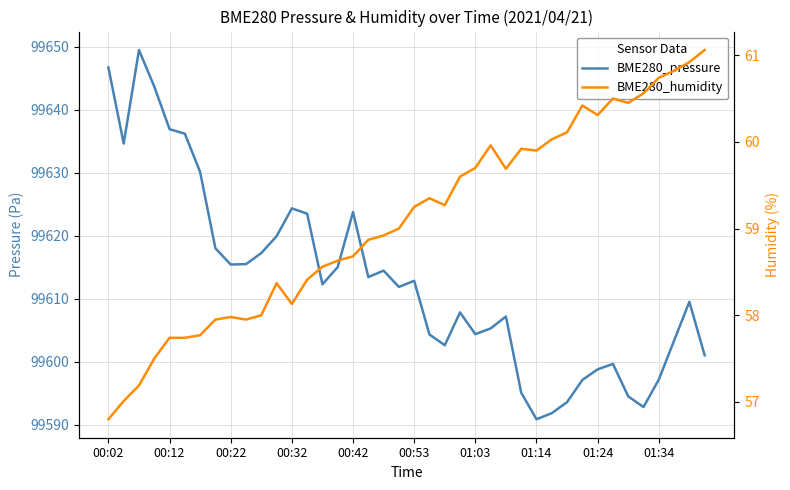

What is the difference between the BME280_humidity values at 25 and 19?

1.0